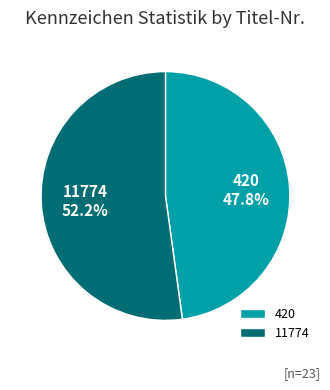

Which slice is the smallest?

420